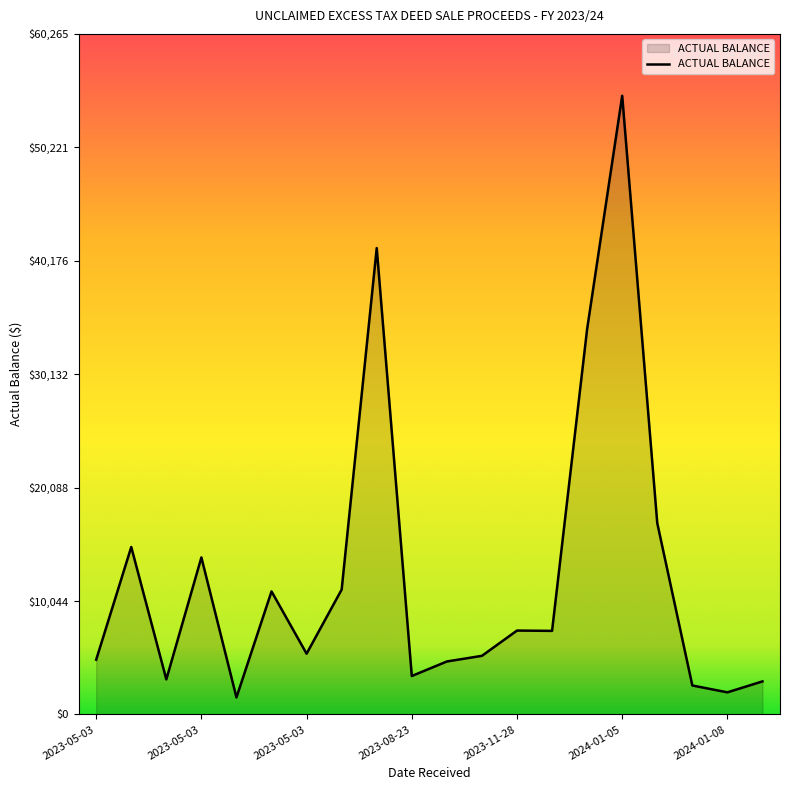

What is the difference between the maximum and minimum values?

53273.4